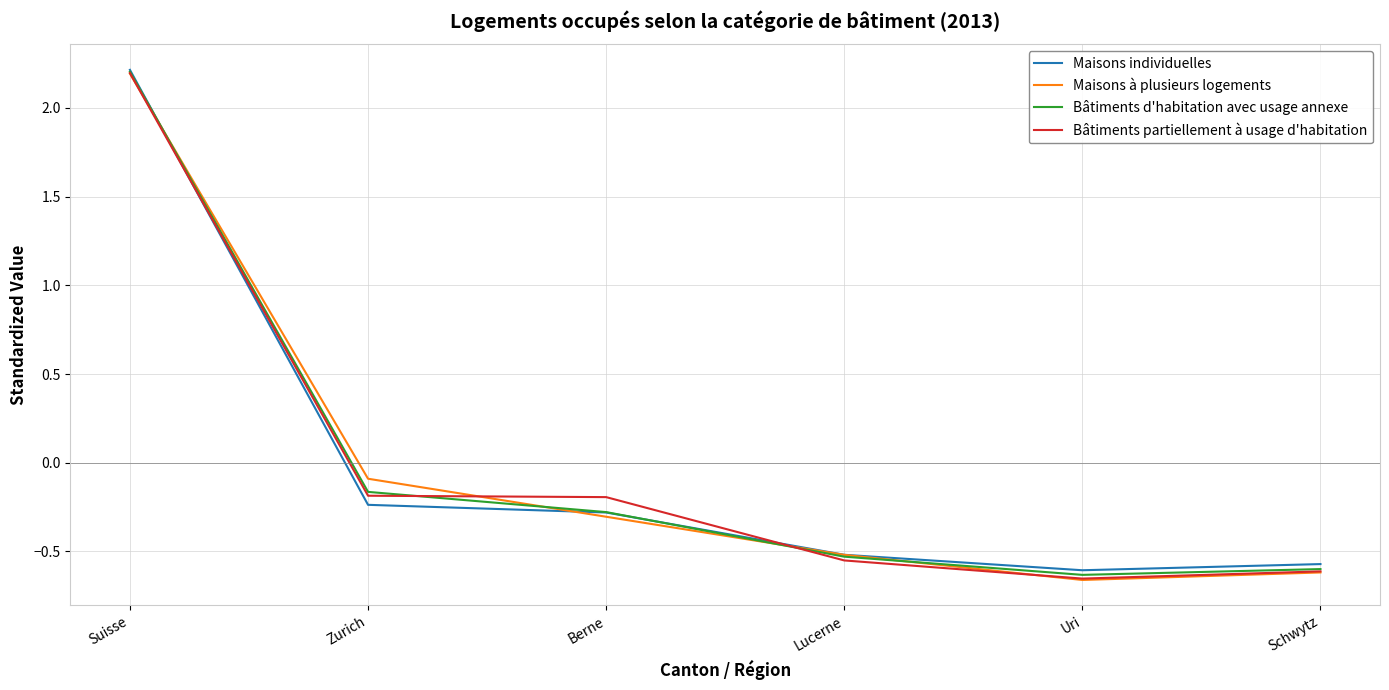

Which series changed the most between Suisse and Uri?

Maisons à plusieurs logements